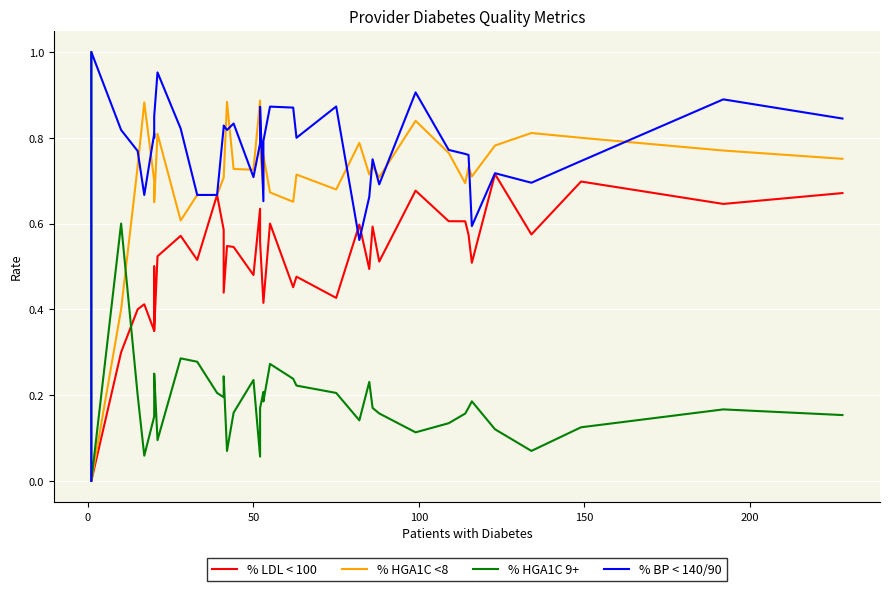

True or false: % HGA1C <8 and % LDL < 100 cross at least once.

False